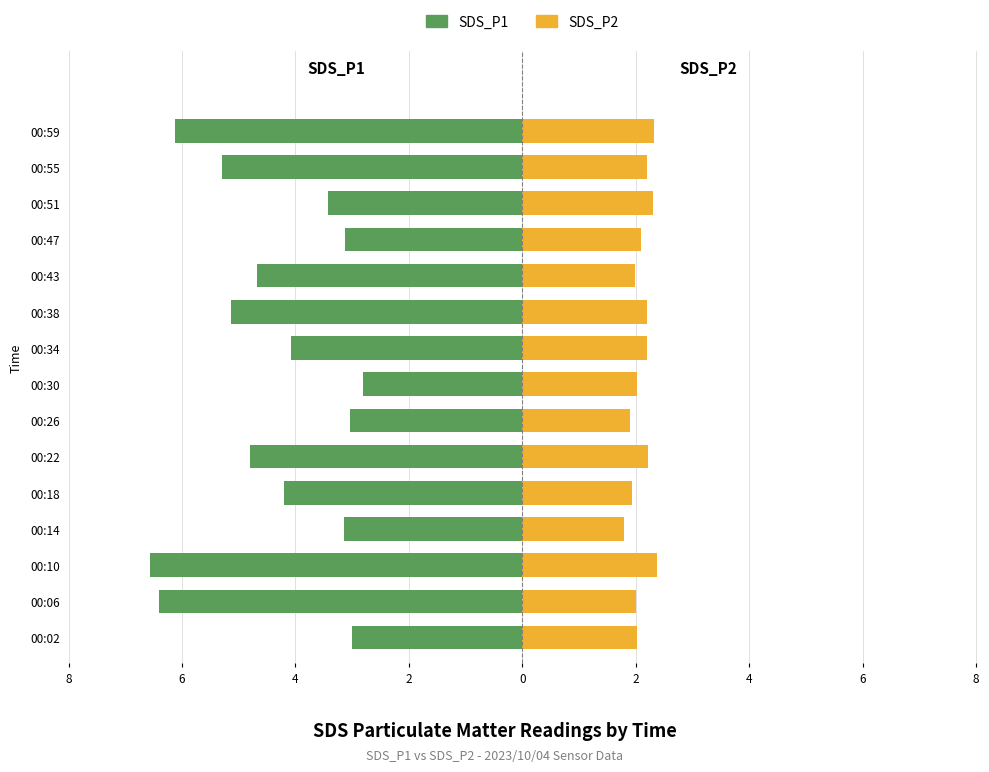

Which series has the largest range (max minus min)?

SDS_P1